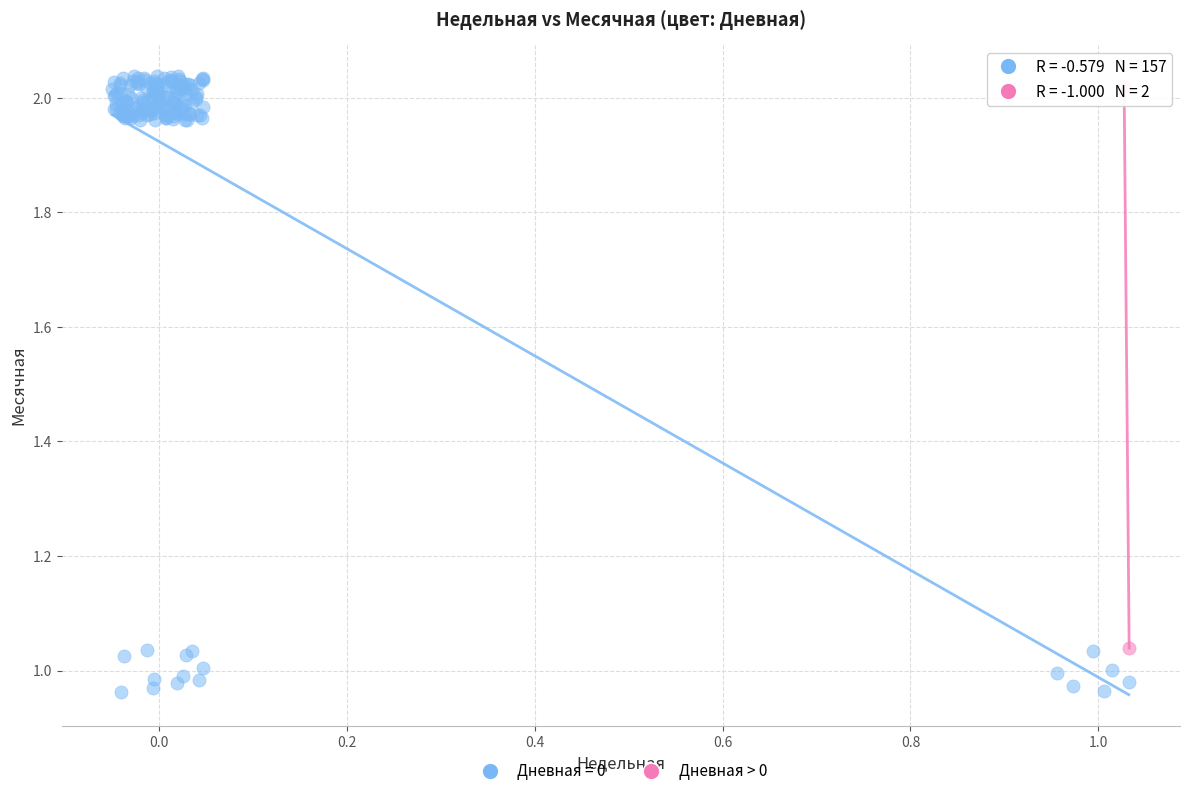

What are all the series names shown in the legend?

Дневная = 0, Дневная > 0